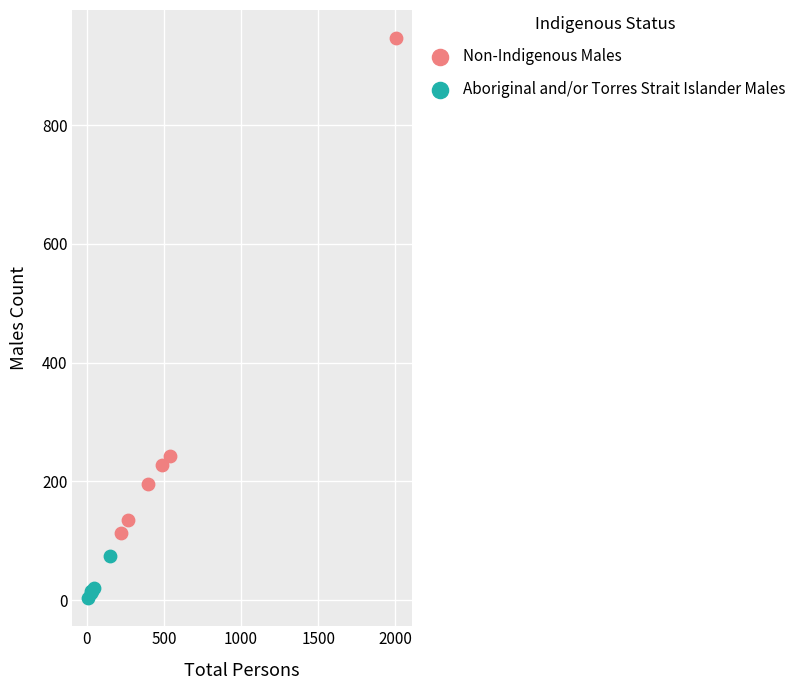

Which series reaches the maximum Y coordinate?

Non-Indigenous Males